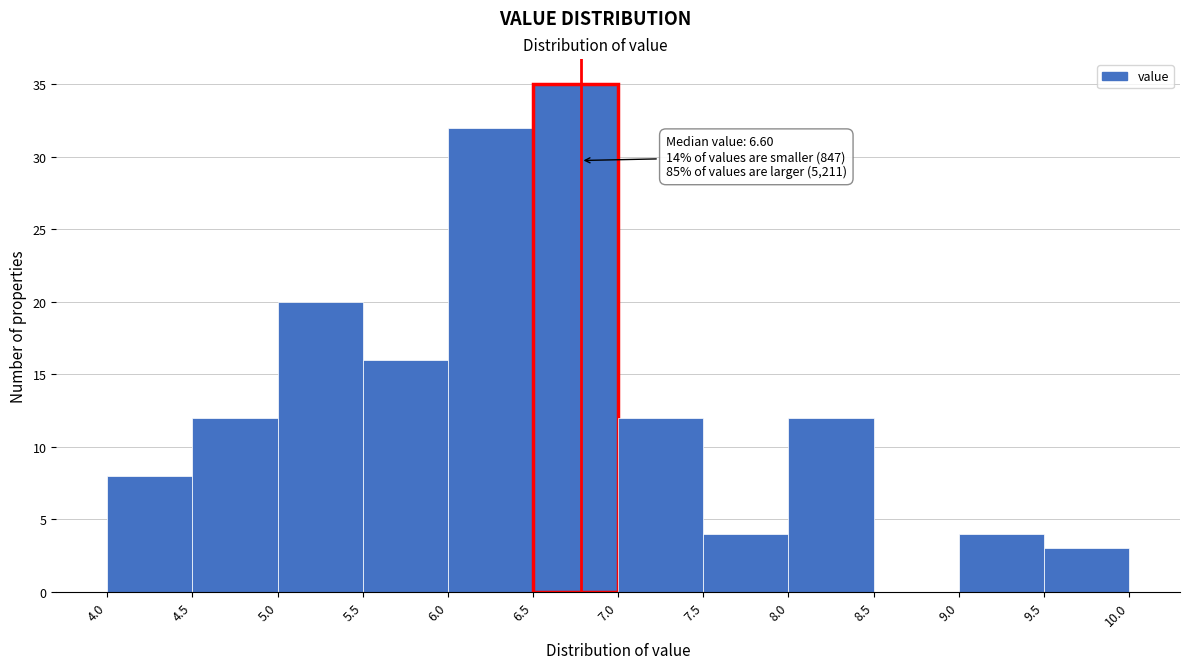

Over which range of the x-axis is the bar tallest?

6.5 to 7.0